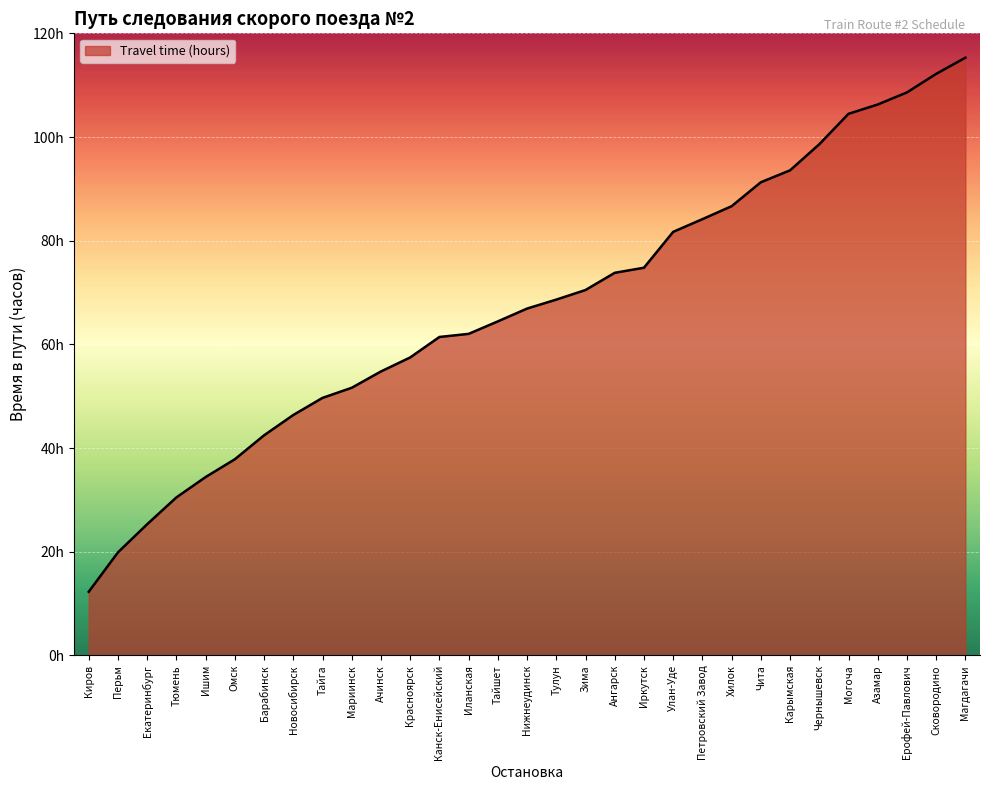

Does the chart display data point markers on the line(s)?

No